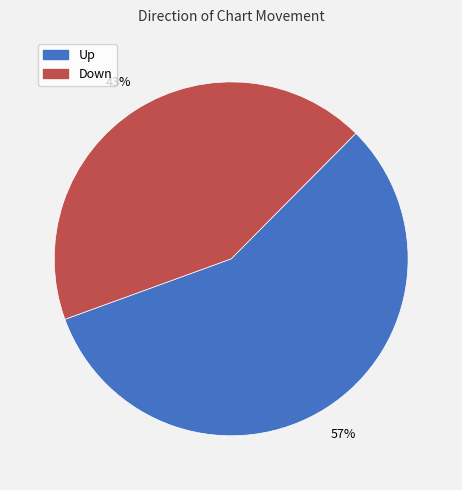

To the nearest percent, what is the difference between the largest and smallest slice percentages?

14%